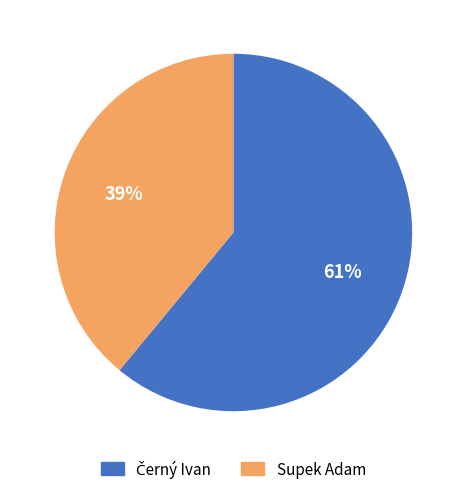

Which category has the smallest portion of the pie?

Supek Adam